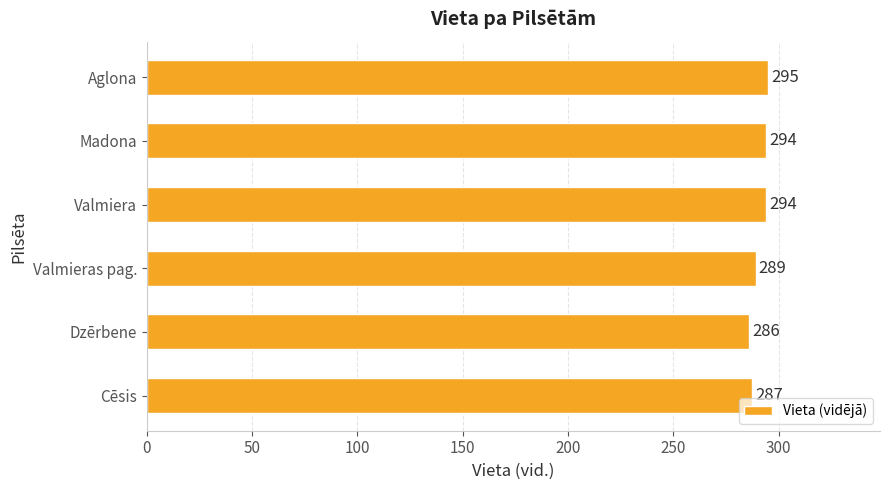

Which has a higher value, Madona or Cēsis?

Madona